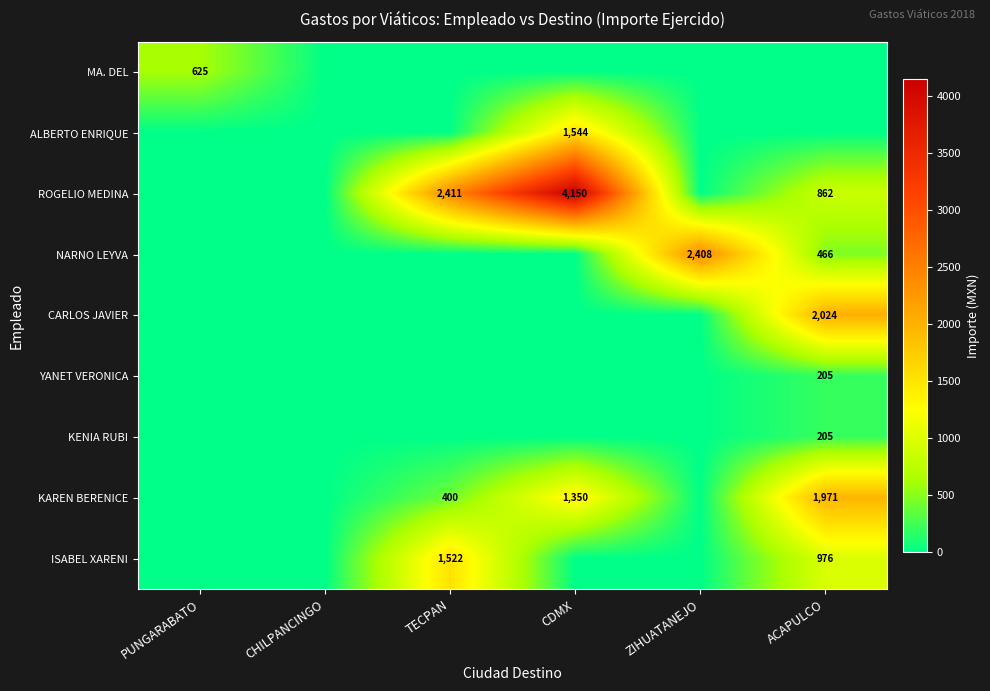

Is it true that NARNO LEYVA equals 588 at ZIHUATANEJO?

False